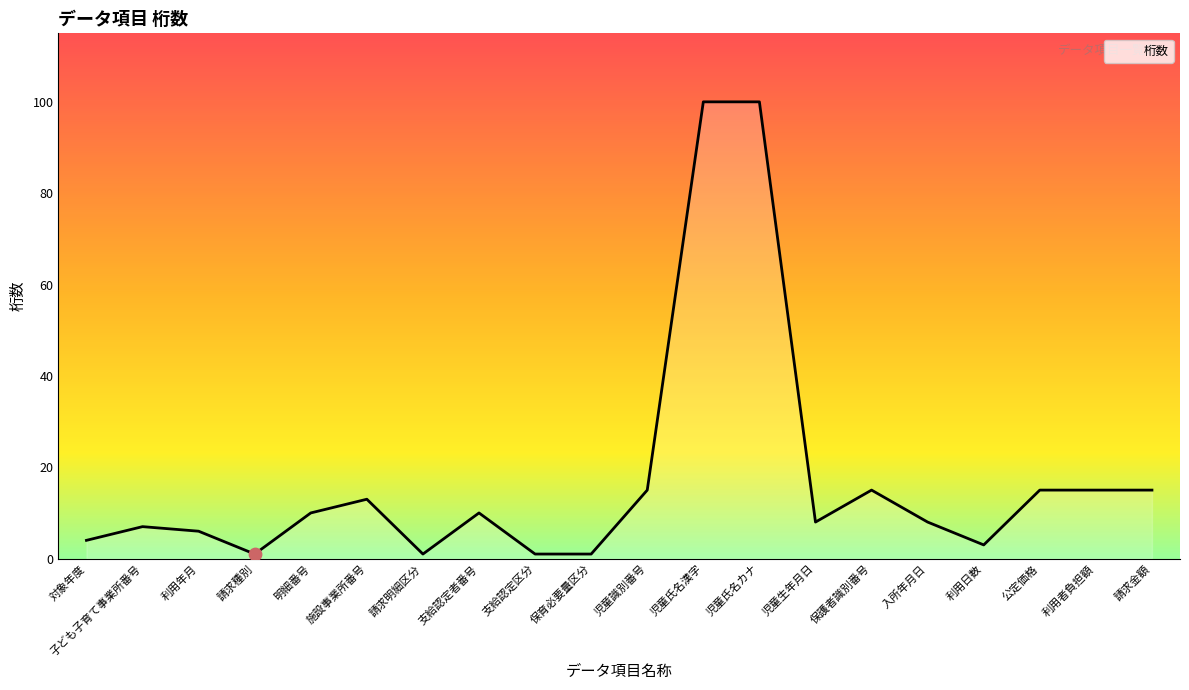

What is the ratio of the value at 公定価格 to the value at 利用年月?

2.5